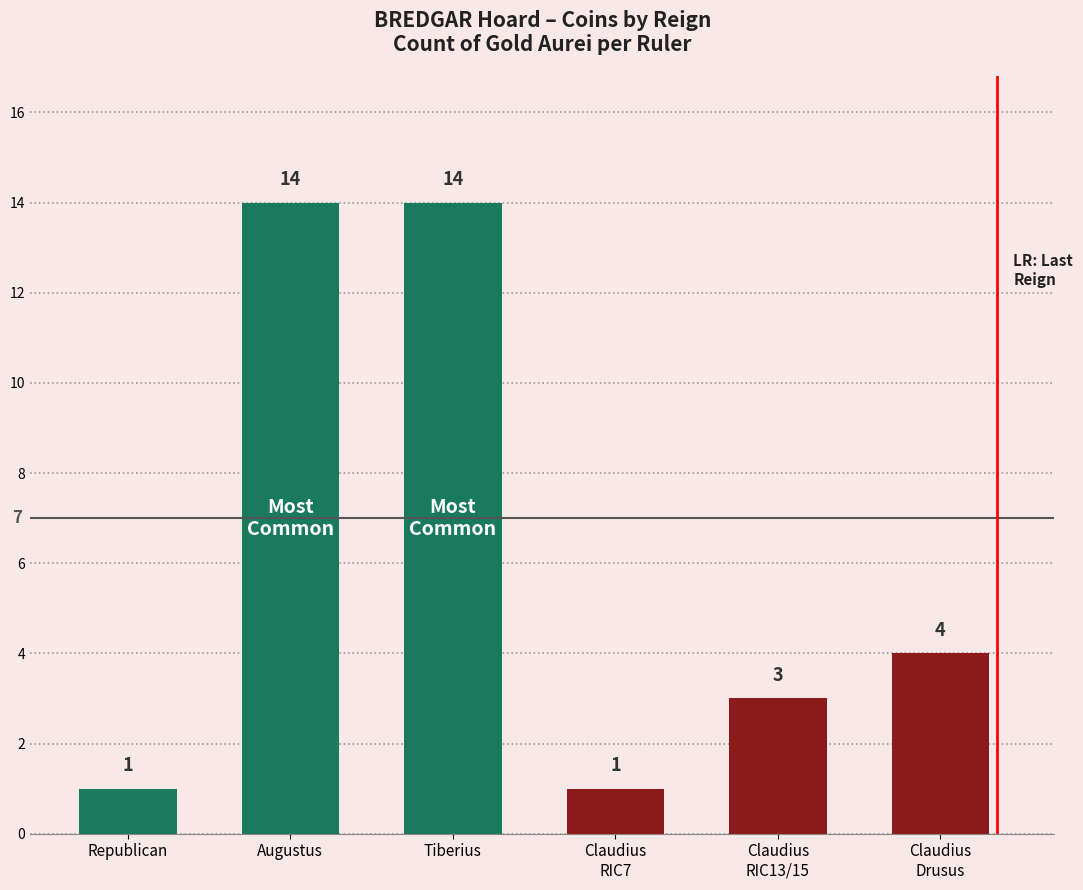

What is the label of the 1st bar from the left?

Republican